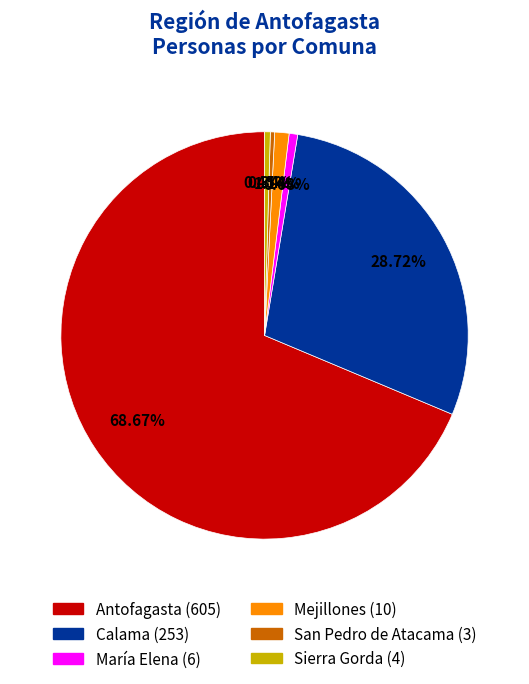

Is there any slice that represents more than half of the pie?

Yes